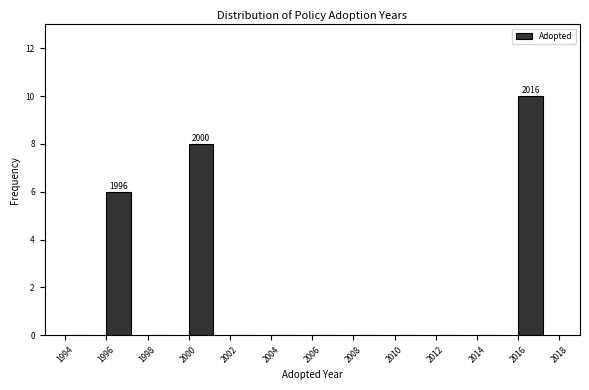

Over which range of the x-axis is the bar tallest?

2016 to 2018